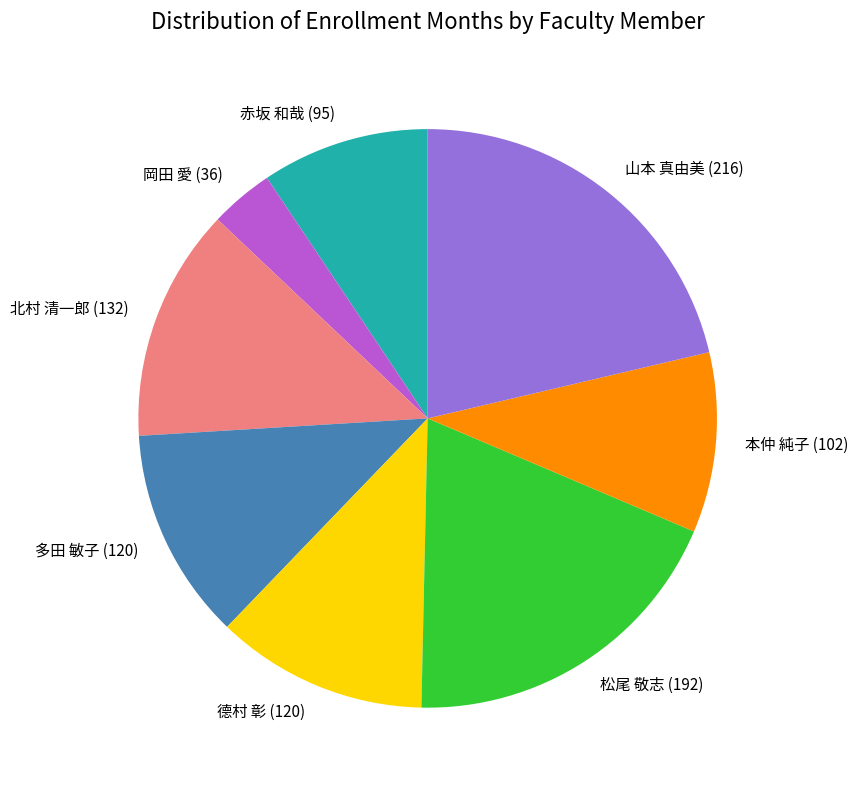

Which slice is the largest?

山本 真由美 (216)